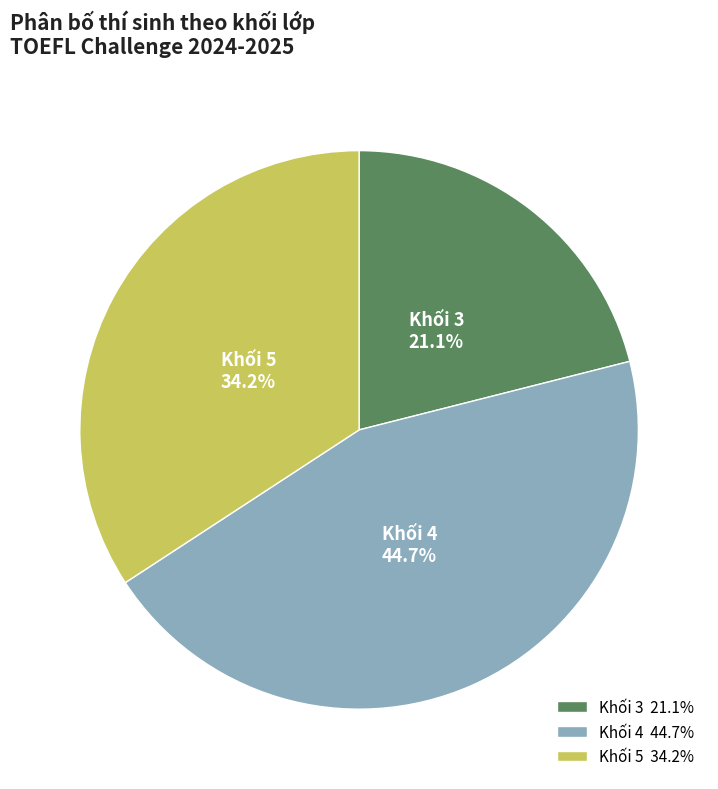

To the nearest percent, what is the combined percentage of Khối 3 and Khối 4?

66%